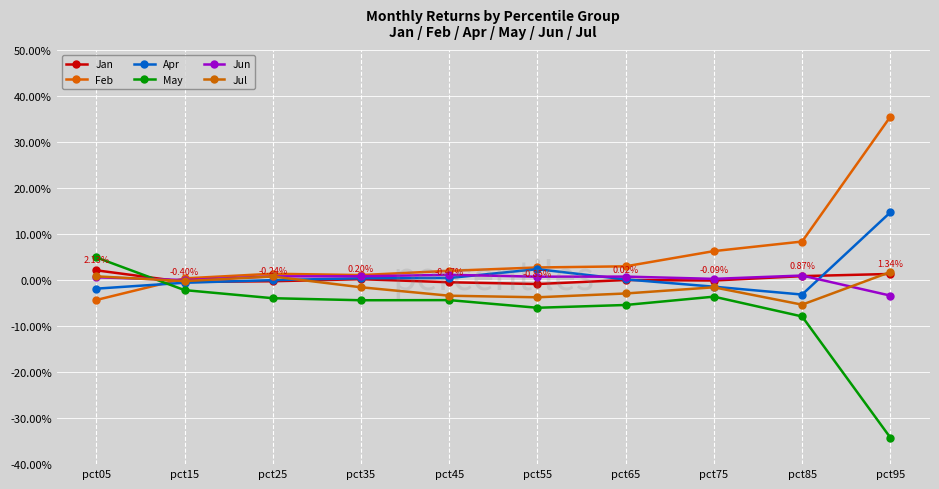

Does the chart have visible grid lines?

Yes